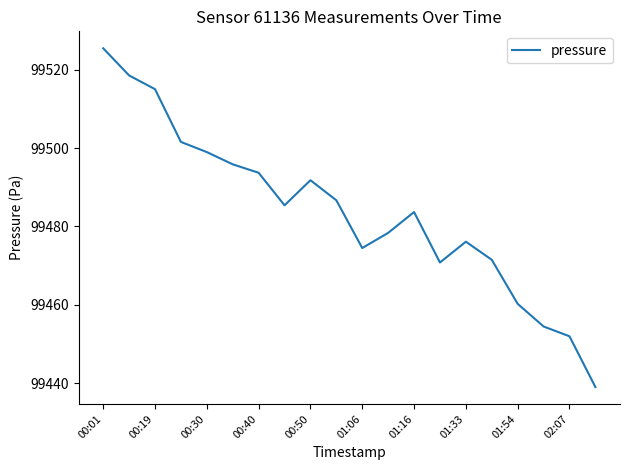

What is the maximum value shown in the chart?

99525.5